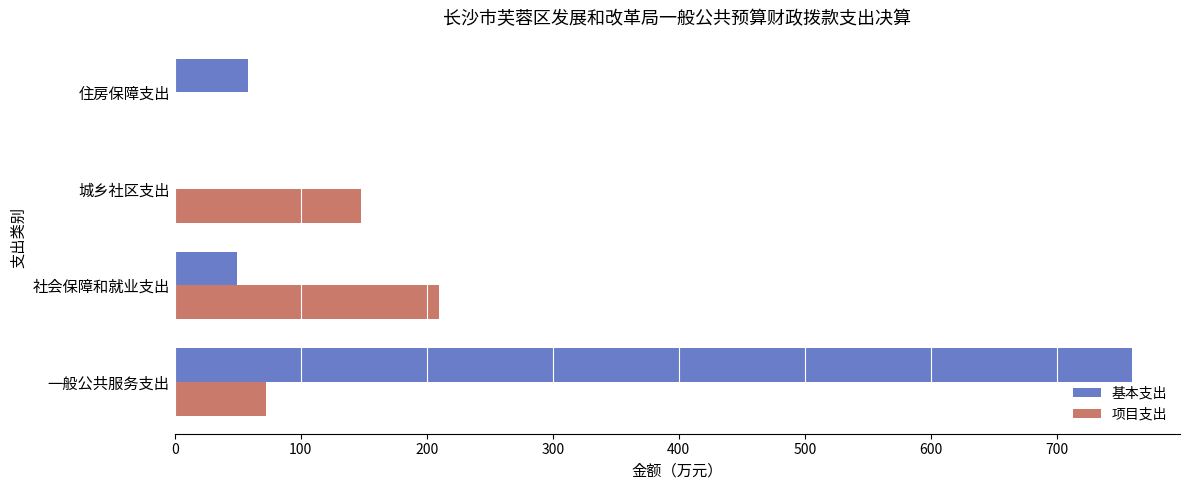

Between 社会保障和就业支出 and 城乡社区支出, which series saw the biggest shift?

项目支出